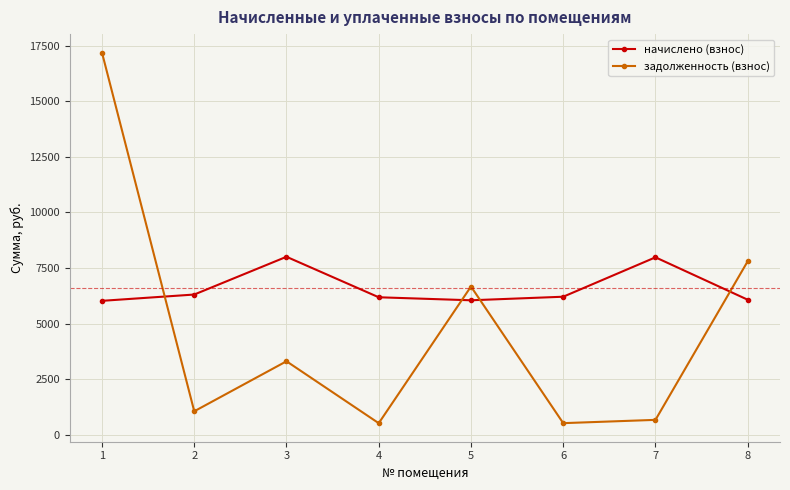

What is the minimum value for начислено (взнос)?

6020.5